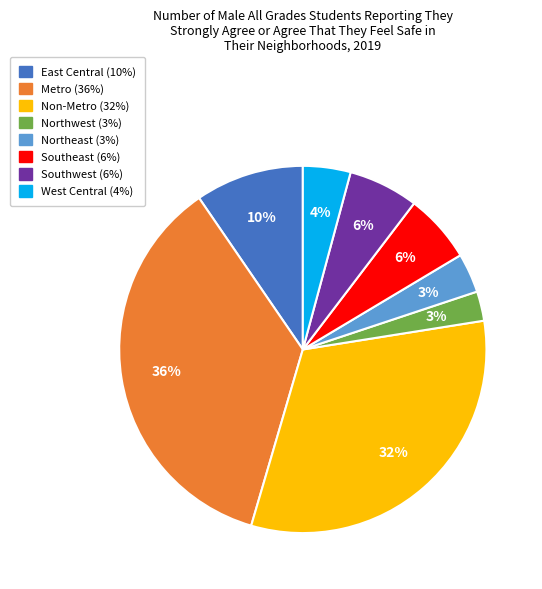

Do Non-Metro and Southeast together represent more than half of the pie?

No